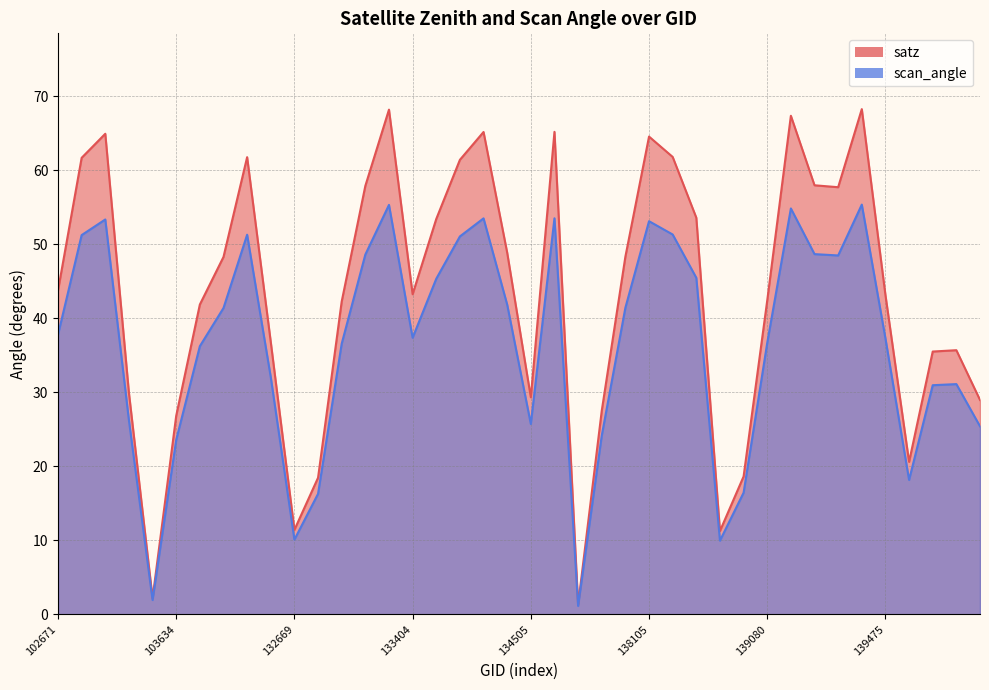

What is the difference between the maximum and second lowest values in the satz series?

66.1